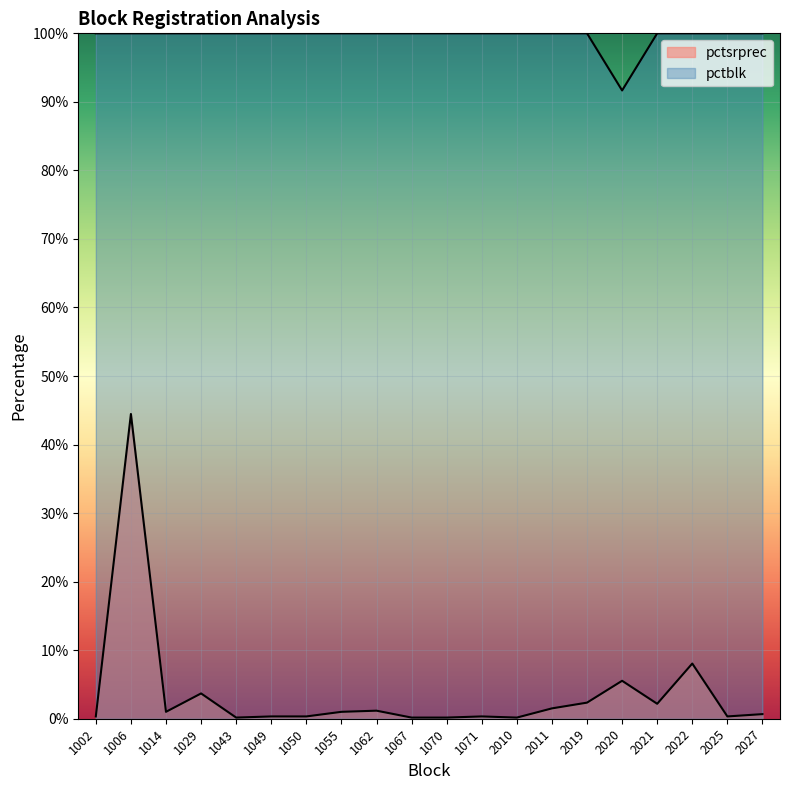

Reading right to left, extract all data points from this chart.

pctsrprec: 2027=0.7	2025=0.3	2022=8.1	2021=2.2	2020=5.5	2019=2.3	2011=1.5	2010=0.2	1071=0.3	1070=0.2	1067=0.2	1062=1.2	1055=1.0	1050=0.3	1049=0.3	1043=0.2	1029=3.7	1014=1.0	1006=44.5	1002=0.3
pctblk: 2027=100.0	2025=100.0	2022=100.0	2021=100.0	2020=91.7	2019=100.0	2011=100.0	2010=100.0	1071=100.0	1070=100.0	1067=100.0	1062=100.0	1055=100.0	1050=100.0	1049=100.0	1043=100.0	1029=100.0	1014=100.0	1006=100.0	1002=100.0